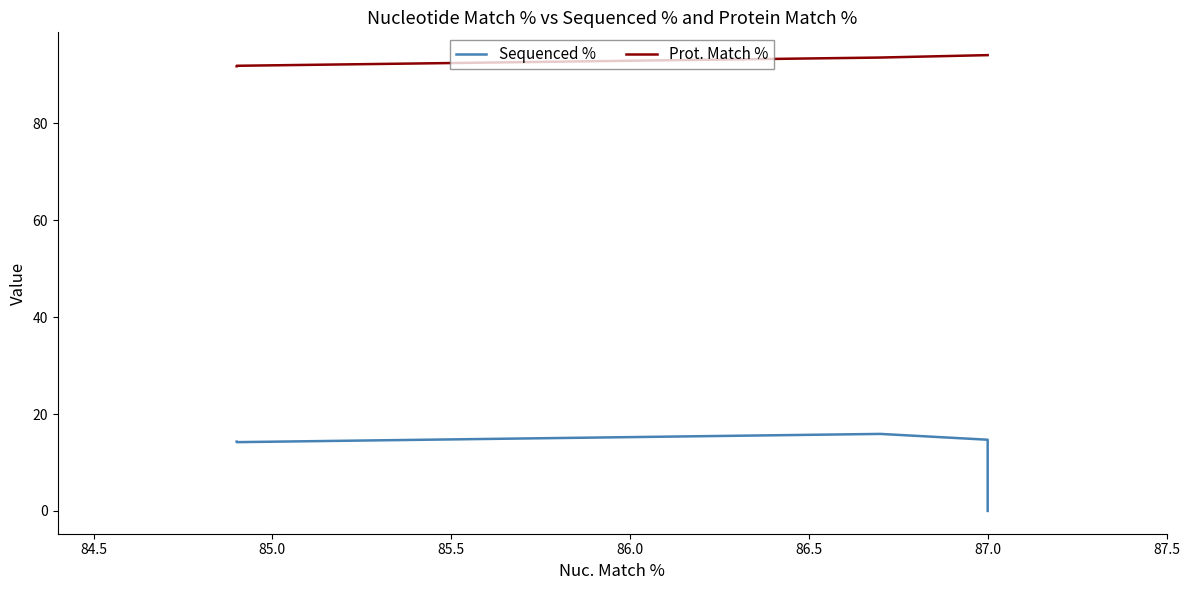

Rank the series at 87.0 from lowest to highest value.

Sequenced %, Prot. Match %